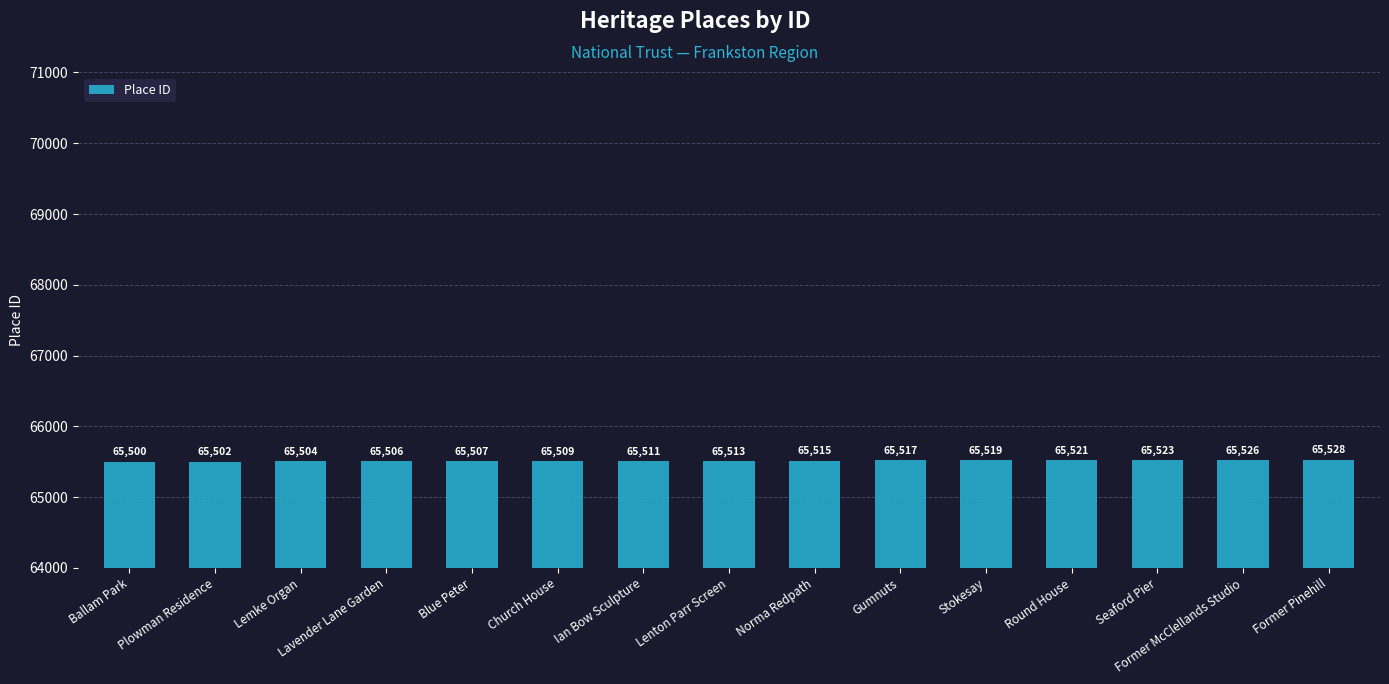

What is the value of the 12th bar from the left?

65521